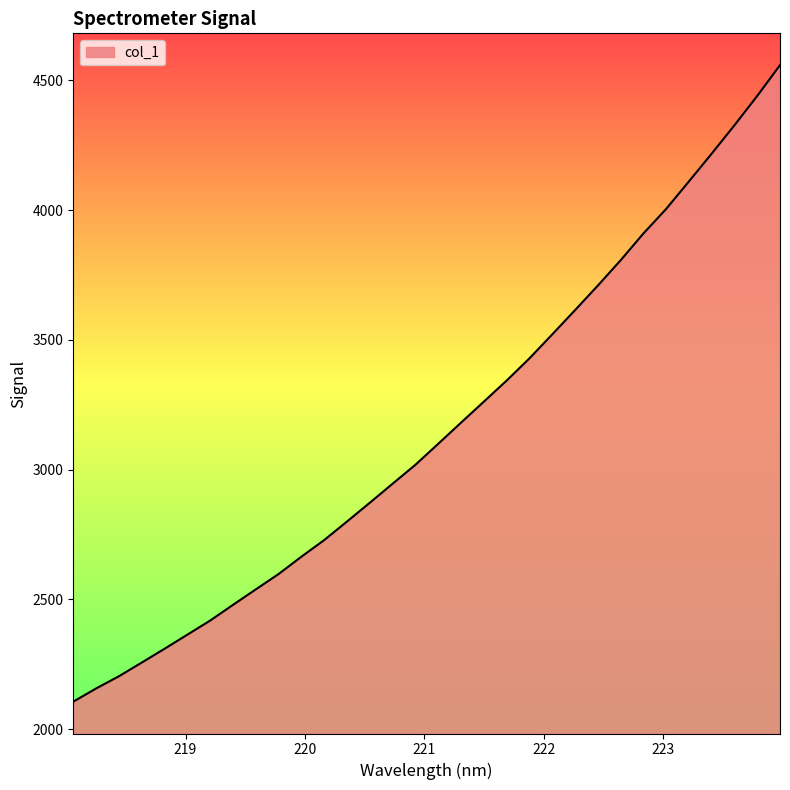

What is the minimum value shown in the chart?

2105.9